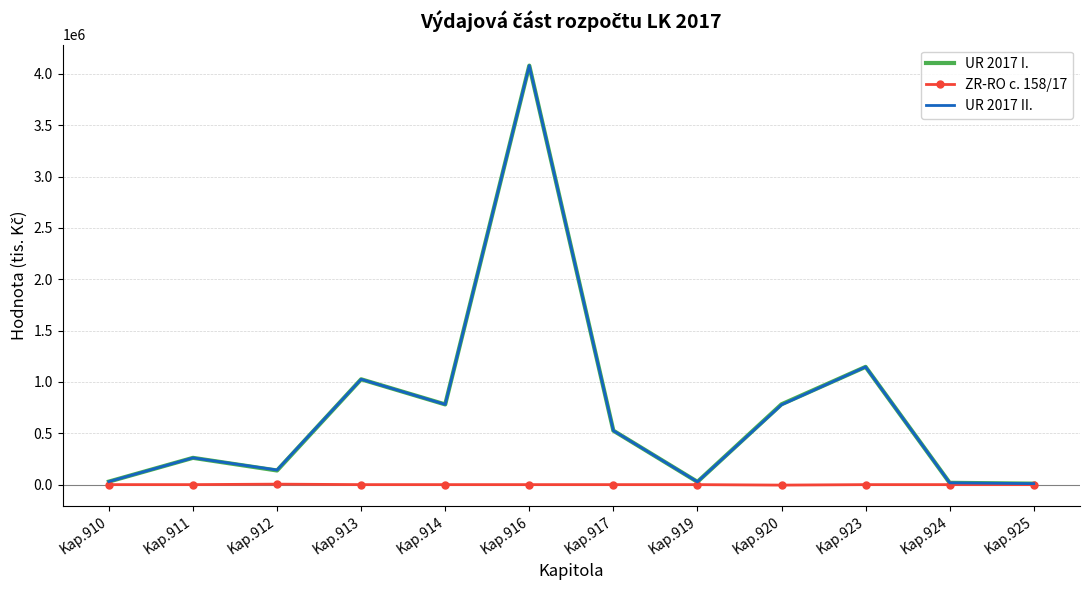

What is the spread (max minus min) of values at Kap.913?

1025700.0